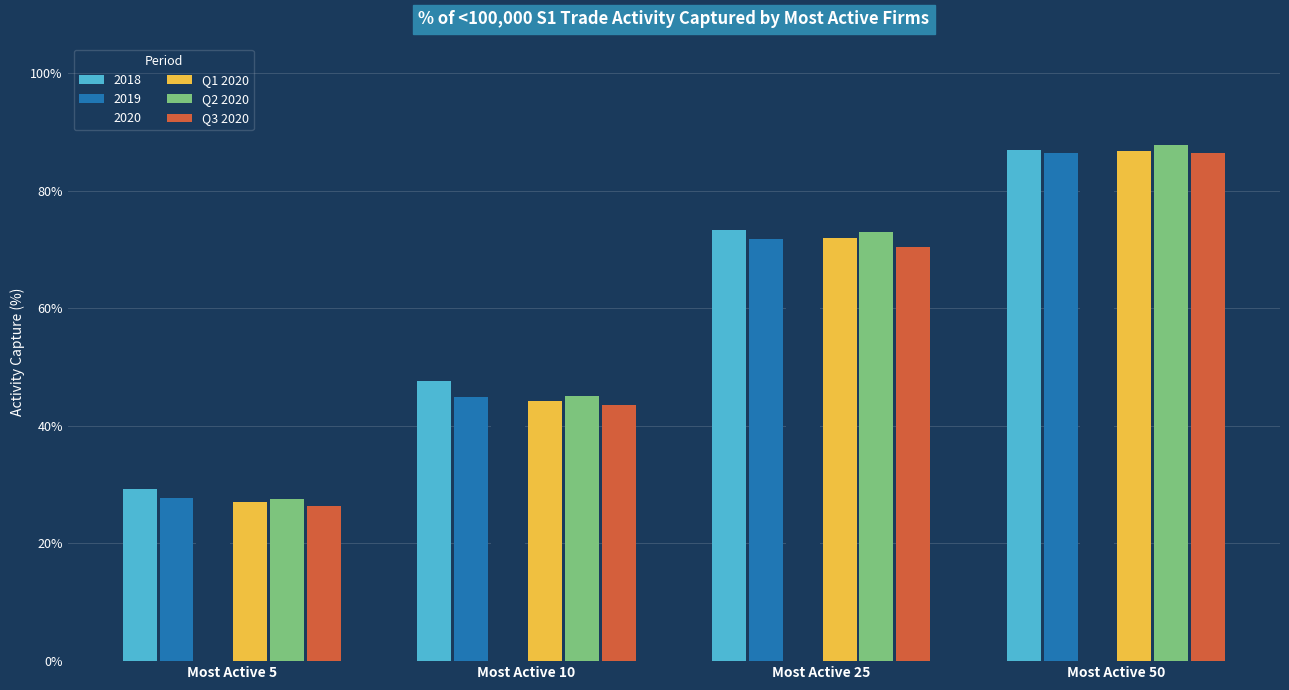

What are all the series names shown in the legend?

2018, 2019, 2020, Q1 2020, Q2 2020, Q3 2020